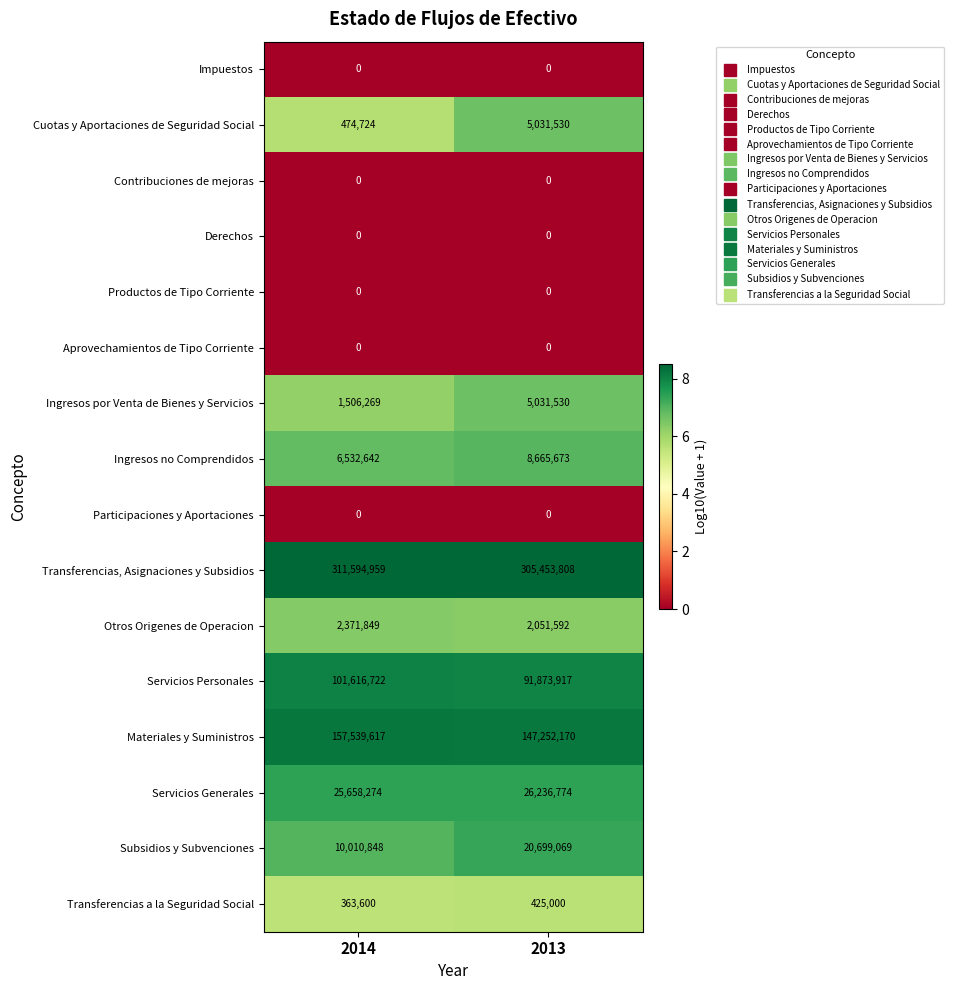

What value does the Transferencias, Asignaciones y Subsidios series have at 2014, to the nearest 10?

311594960